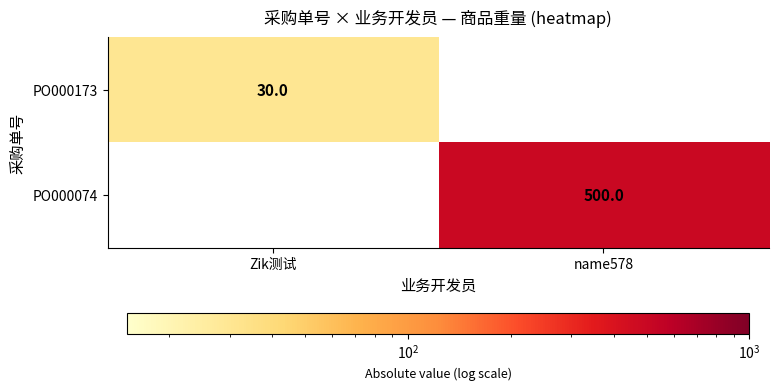

True or false: PO000173 has a value of 30 at Zik测试.

True